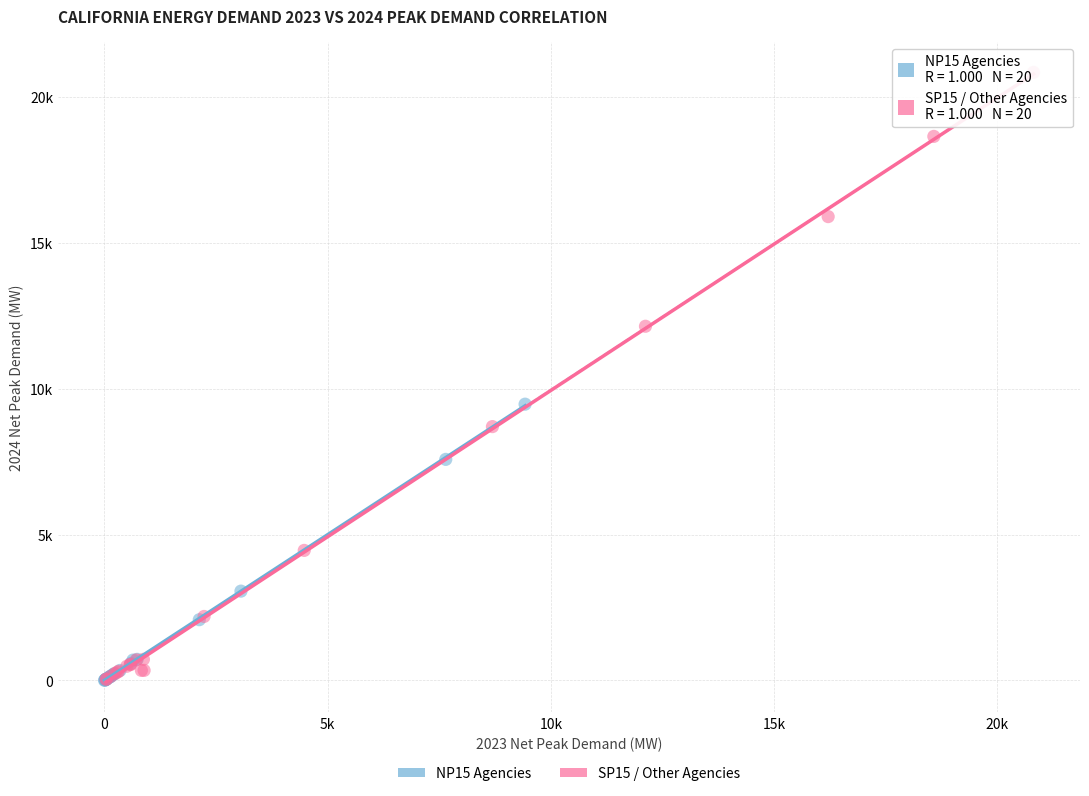

What are all the series names shown in the legend?

NP15 Agencies, SP15 / Other Agencies